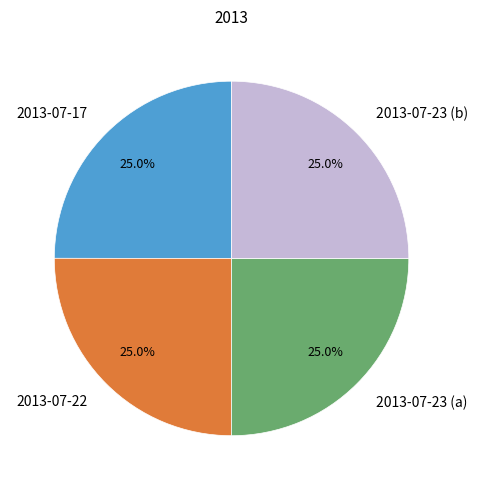

How many slices are in this pie chart?

4